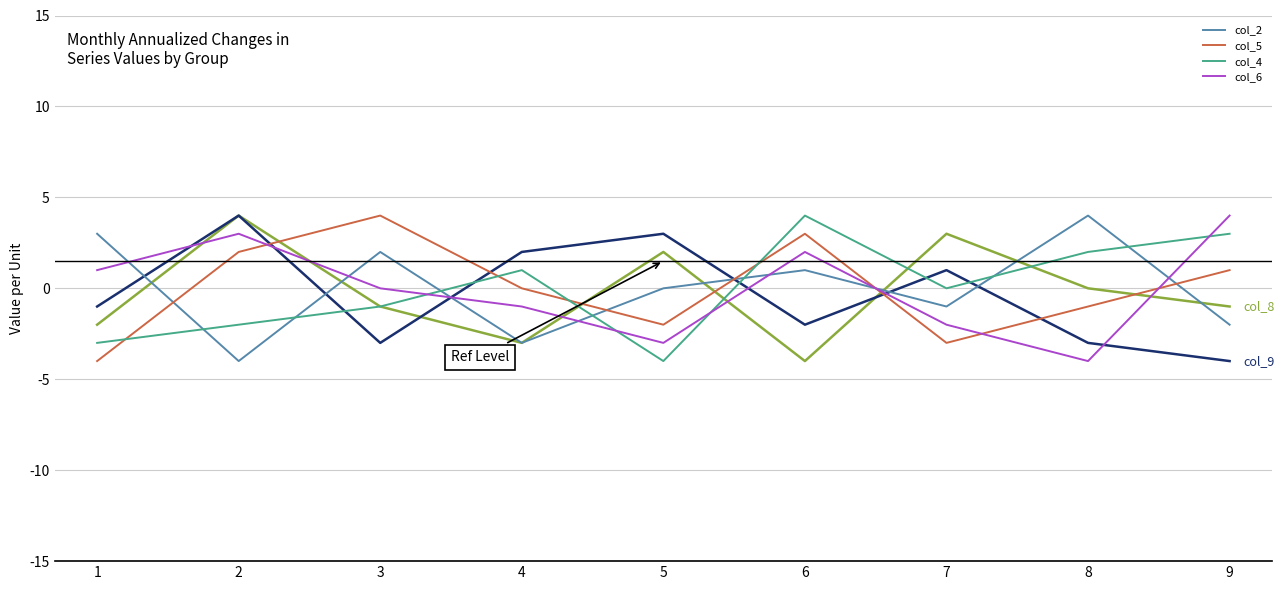

What is the greatest value displayed?

4